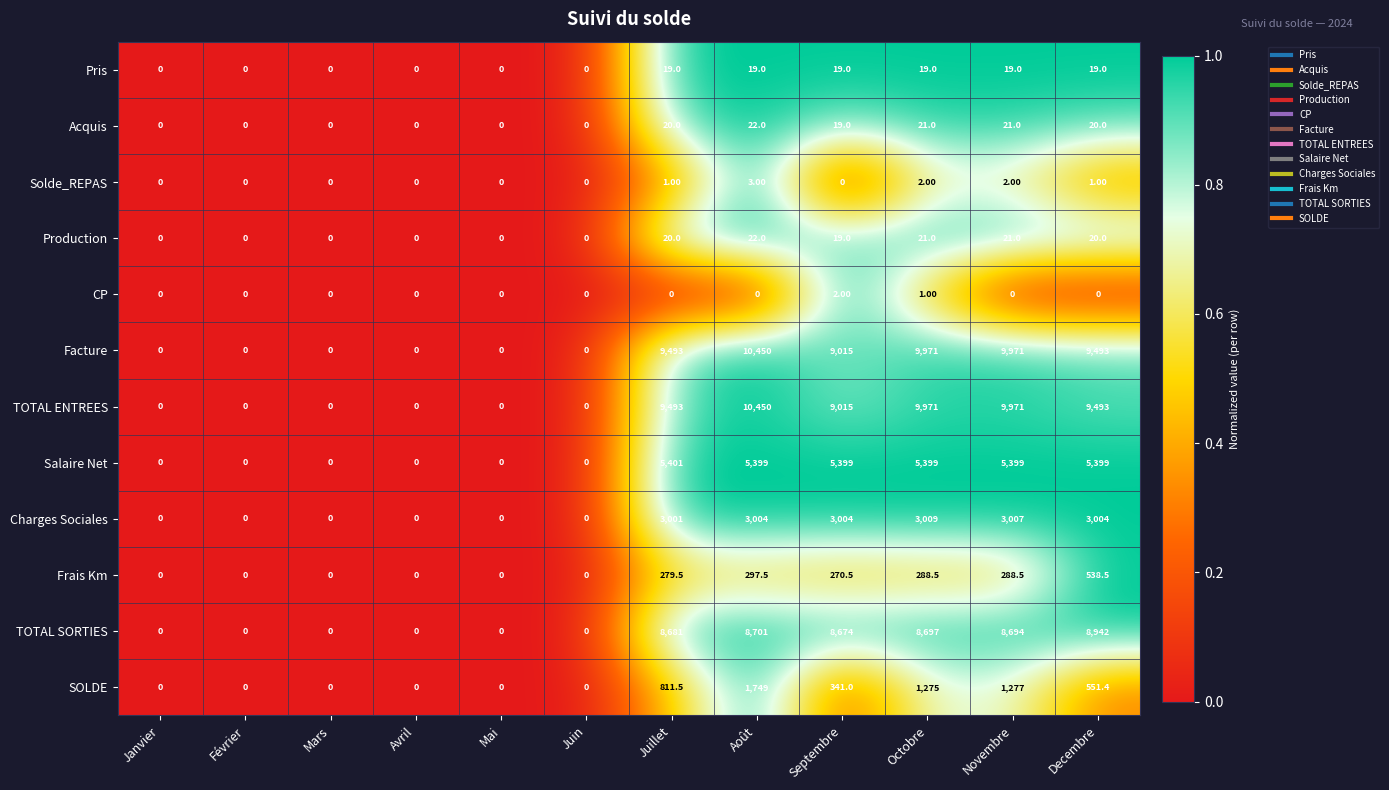

How many categories are shown in the chart?

12